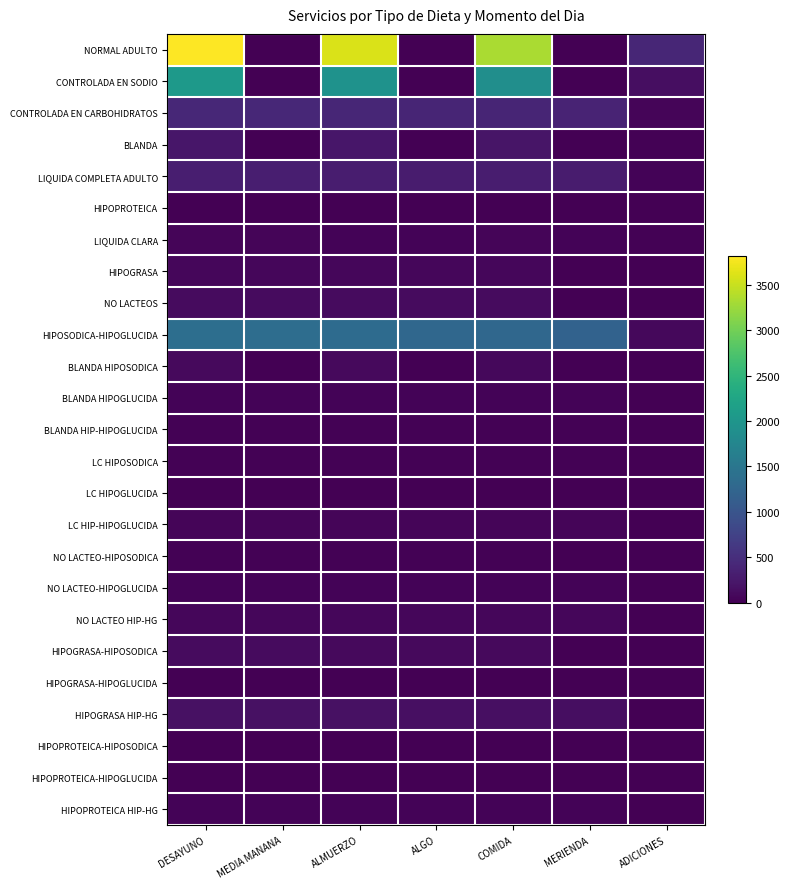

At how many categories does at least one series exceed 1854?

3